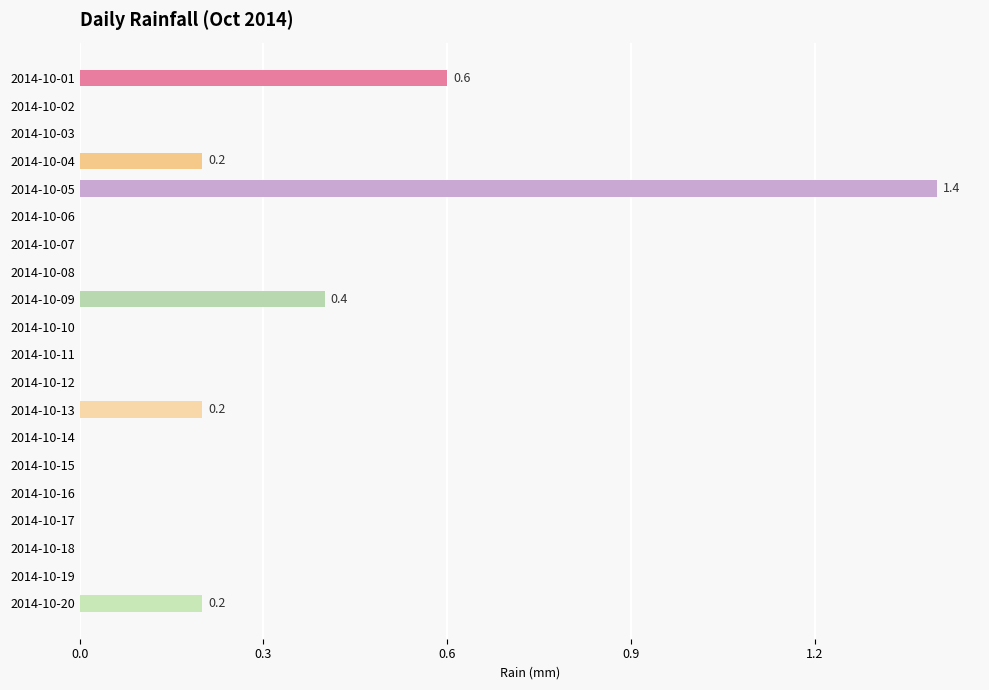

Reading top to bottom, list all the values displayed in this chart.

2014-10-01=0.6	2014-10-02=0.0	2014-10-03=0.0	2014-10-04=0.2	2014-10-05=1.4	2014-10-06=0.0	2014-10-07=0.0	2014-10-08=0.0	2014-10-09=0.4	2014-10-10=0.0	2014-10-11=0.0	2014-10-12=0.0	2014-10-13=0.2	2014-10-14=0.0	2014-10-15=0.0	2014-10-16=0.0	2014-10-17=0.0	2014-10-18=0.0	2014-10-19=0.0	2014-10-20=0.2